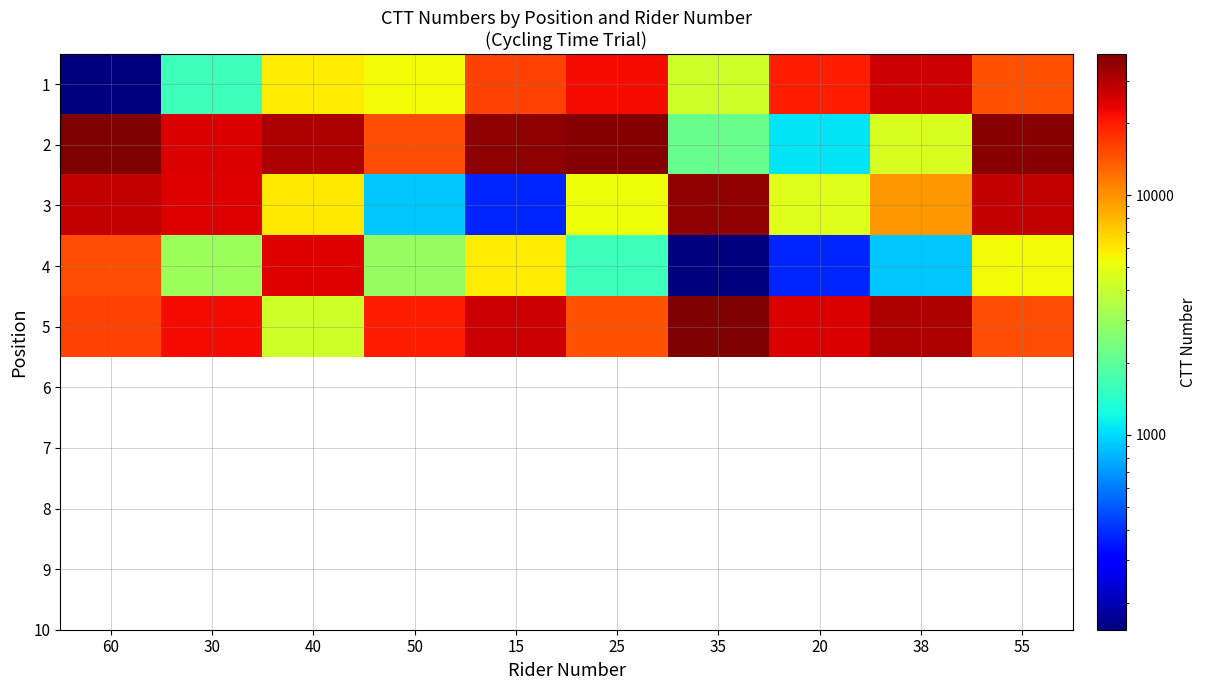

Reading left to right, what are all the values shown in this chart?

1: 60=154	30=1594	40=5866	50=5384	15=15991	25=22045	35=4270	20=19540	38=26830	55=14598
2: 60=38762	30=24787	40=31041	50=14823	15=35739	25=37138	35=2169	20=1056	38=4536	55=36839
3: 60=27942	30=24237	40=5927	50=913	15=378	25=5232	35=34871	20=4681	38=9659	55=27438
4: 60=14690	30=3063	40=24439	50=2938	15=5866	25=1594	35=154	20=378	38=913	55=5384
5: 60=15991	30=22045	40=4270	50=19540	15=26830	25=14598	35=38762	20=24787	38=31041	55=14823